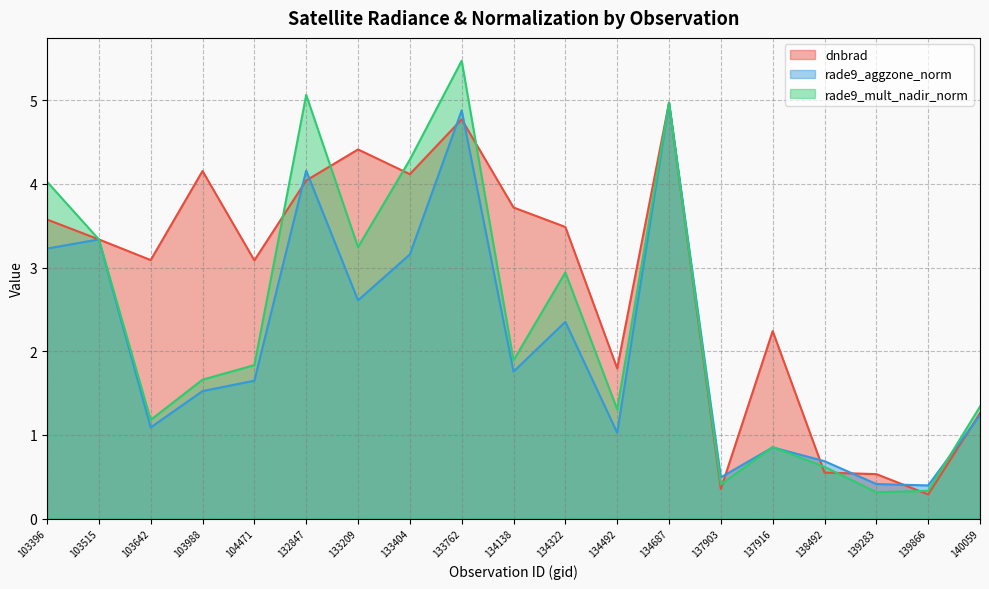

How many data points in dnbrad are less than 3?

7